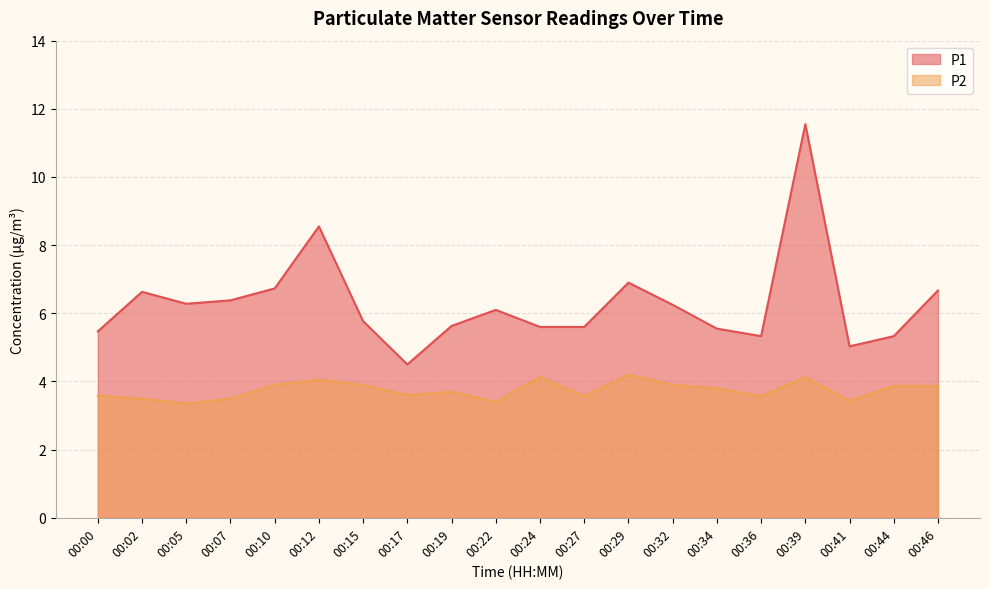

At how many categories does at least one series exceed 3?

20